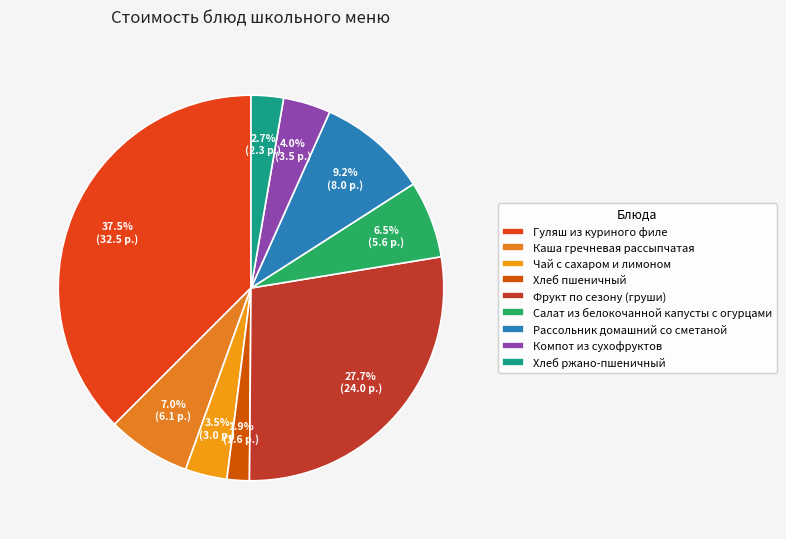

Rank the categories by value from lowest to highest.

Хлеб пшеничный, Хлеб ржано-пшеничный, Чай с сахаром и лимоном, Компот из сухофруктов, Салат из белокочанной капусты с огурцами, Каша гречневая рассыпчатая, Рассольник домашний со сметаной, Фрукт по сезону (груши), Гуляш из куриного филе